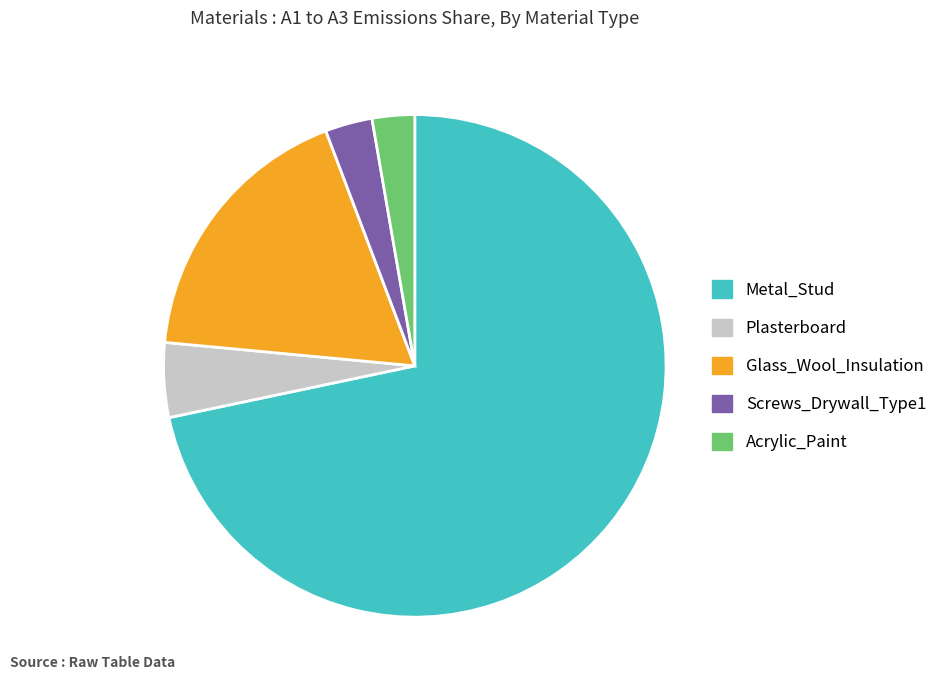

How many slices are in this pie chart?

5